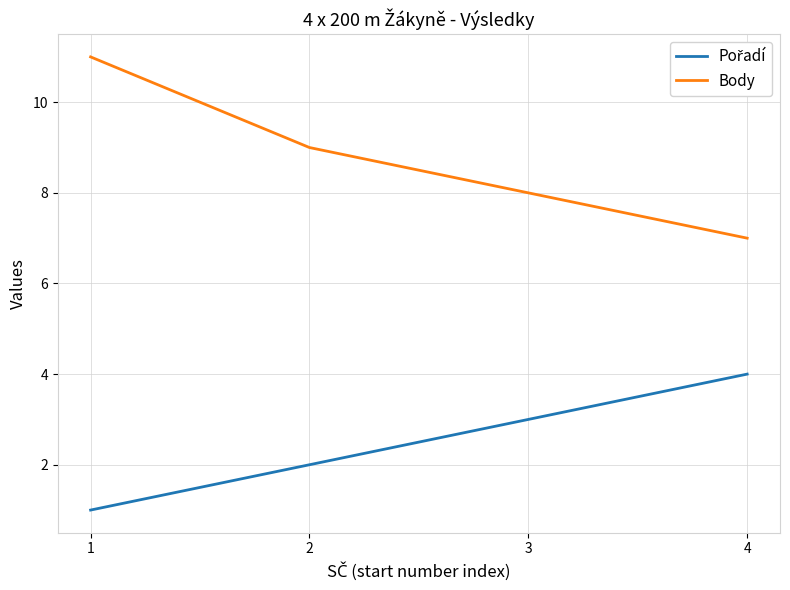

Which series has the widest spread of values?

Body